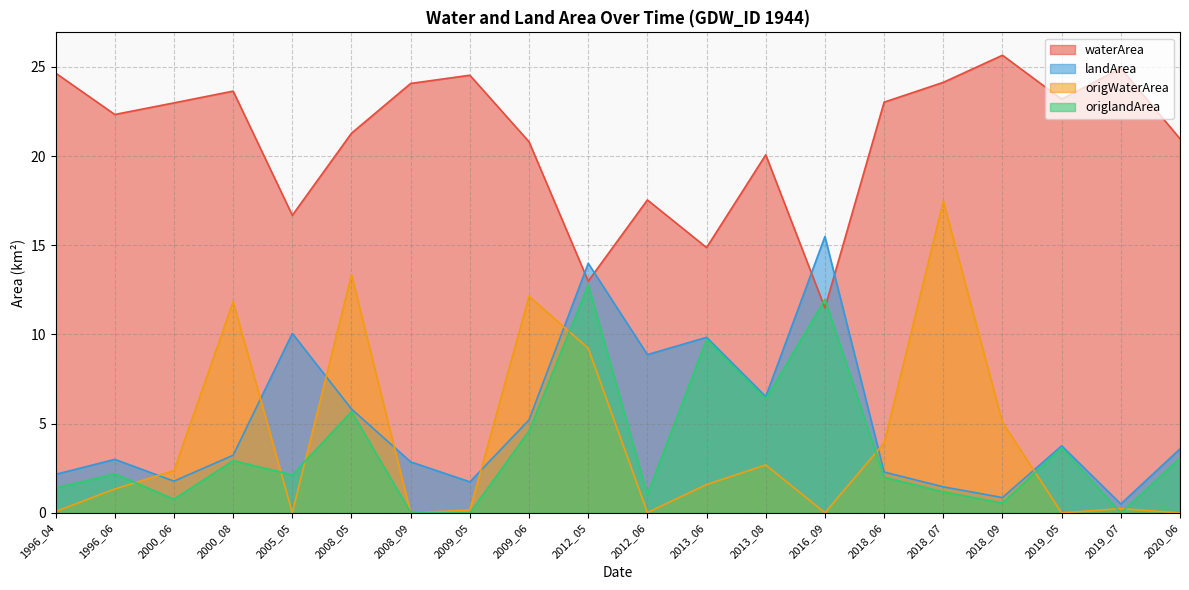

True or false: waterArea and origWaterArea intersect in this chart.

False